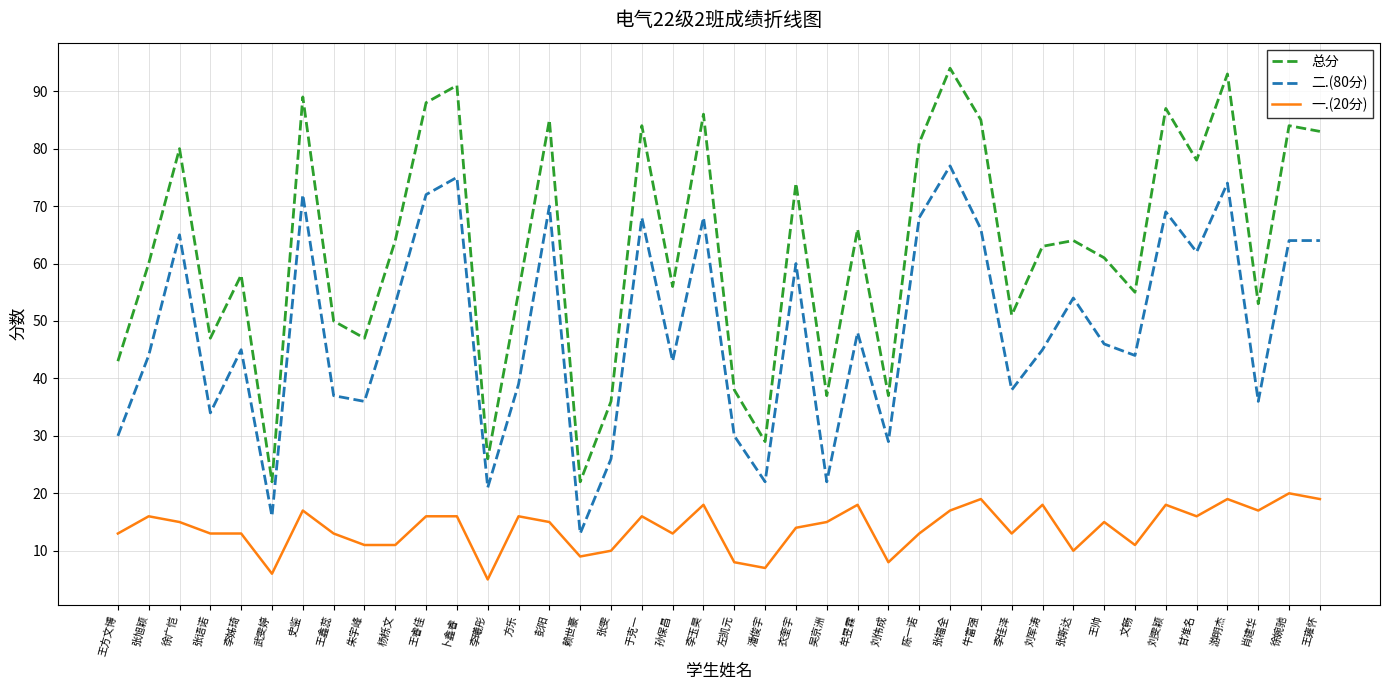

At which category does 总分 reach its first local valley?

张语诺